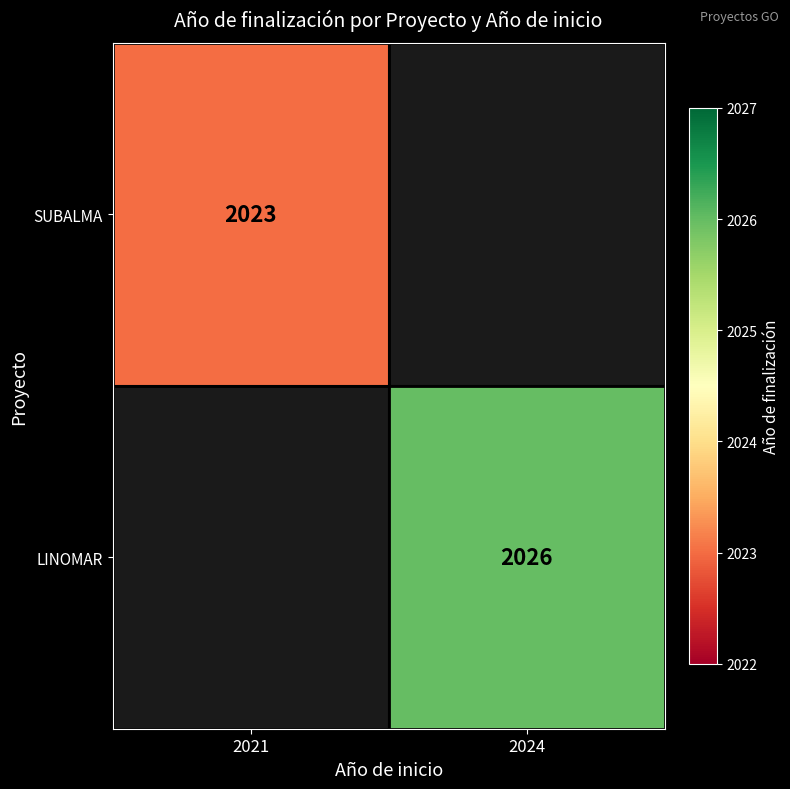

The value of LINOMAR at 2024 is 2026. True or false?

True